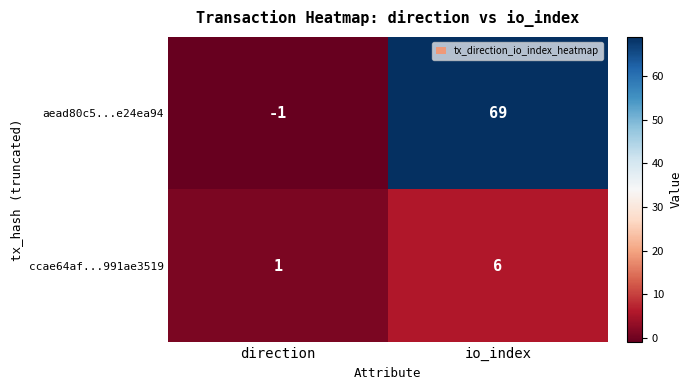

True or false: ccae64af...991ae3519 has a value of 2 at io_index.

False